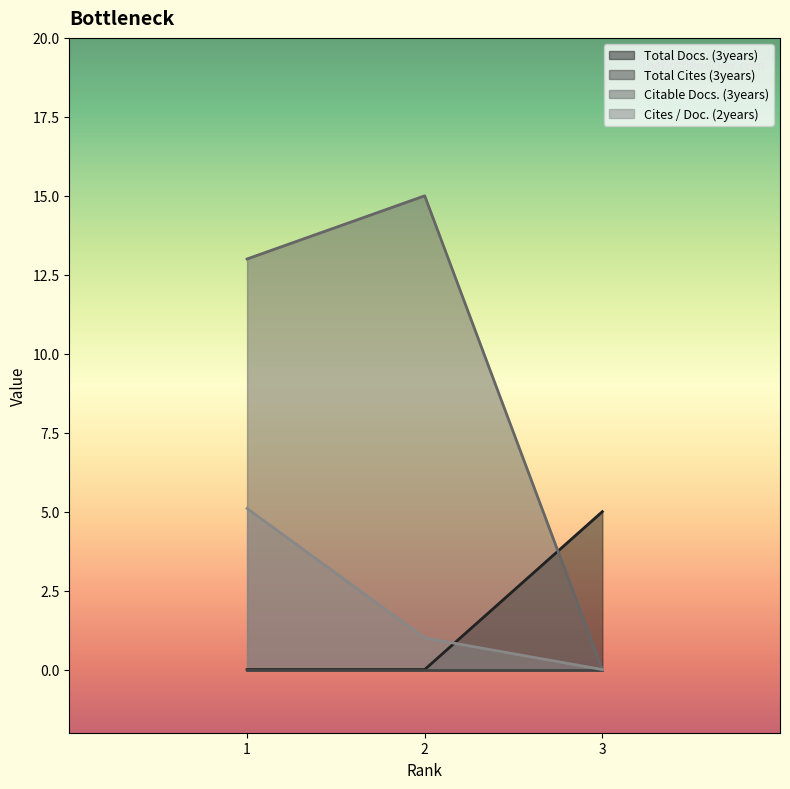

Reading left to right, list all the values displayed in this chart.

Total Docs. (3years): 0.0	0.0	5.0
Citable Docs. (3years): 13.0	15.0	0.0
Cites / Doc. (2years): 5.1	1.0	0.0